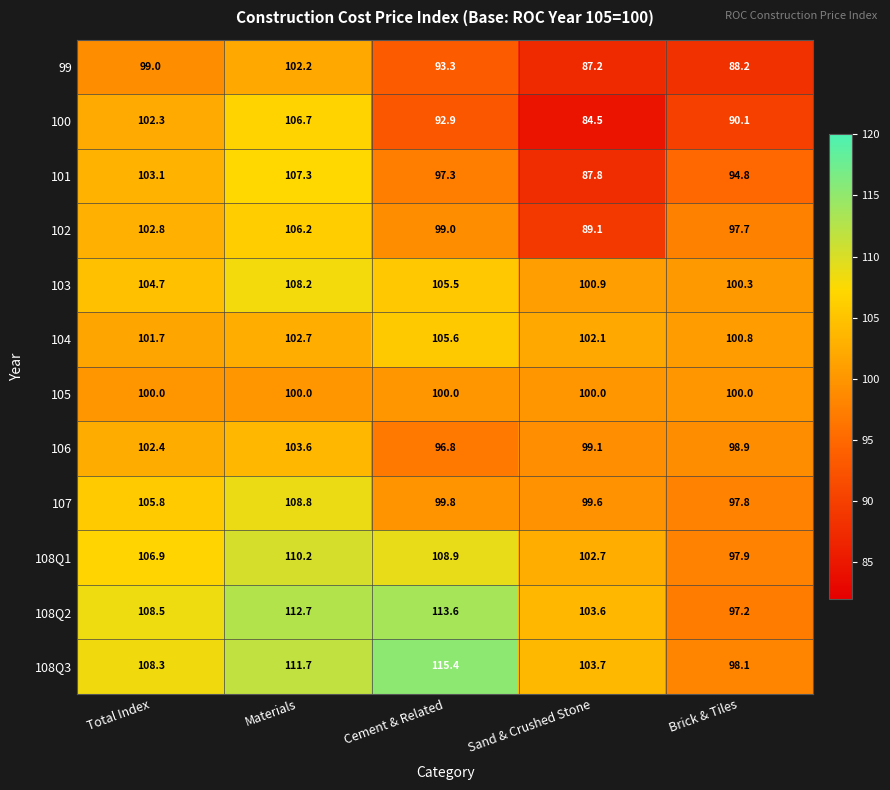

At Sand & Crushed Stone, list the series in order from smallest to largest.

100, 99, 101, 102, 106, 107, 105, 103, 104, 108Q1, 108Q2, 108Q3